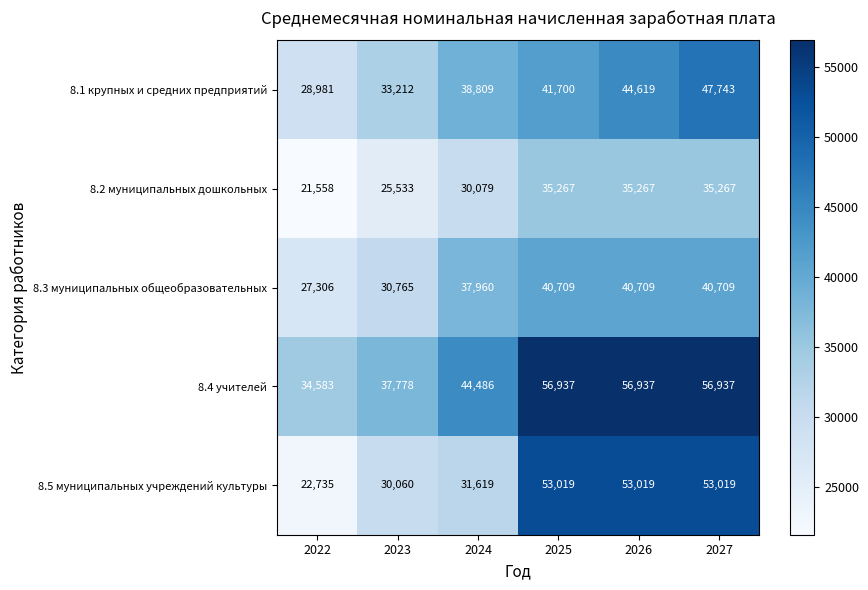

Reading left to right, what are all the values shown in this chart?

8.1 крупных и средних предприятий: 2022=28981	2023=33212	2024=38809	2025=41700	2026=44619	2027=47743
8.2 муниципальных дошкольных: 2022=21558	2023=25533	2024=30079	2025=35267	2026=35267	2027=35267
8.3 муниципальных общеобразовательных: 2022=27306	2023=30765	2024=37960	2025=40709	2026=40709	2027=40709
8.4 учителей: 2022=34583	2023=37778	2024=44486	2025=56937	2026=56937	2027=56937
8.5 муниципальных учреждений культуры: 2022=22735	2023=30060	2024=31619	2025=53019	2026=53019	2027=53019